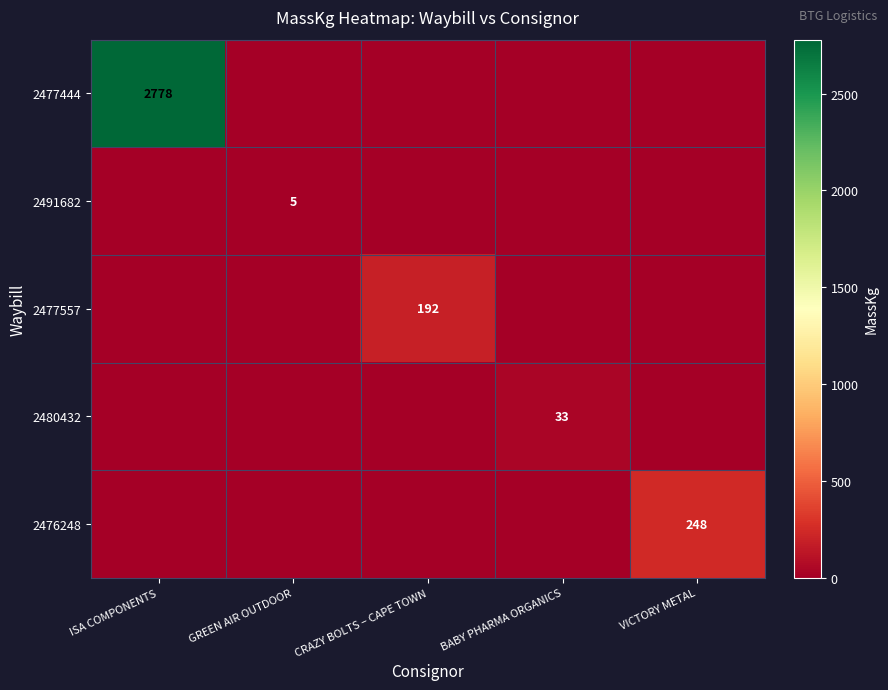

How many categories are shown in the chart?

5